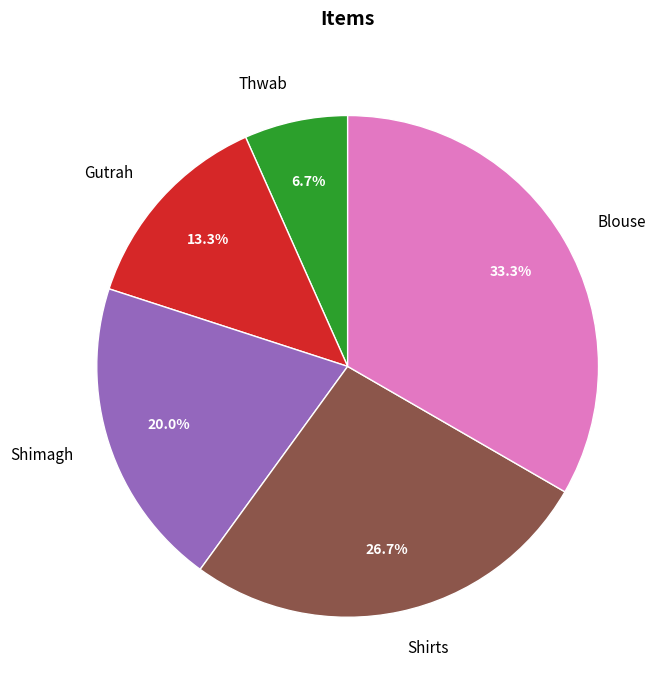

Which category has the smallest portion of the pie?

Thwab